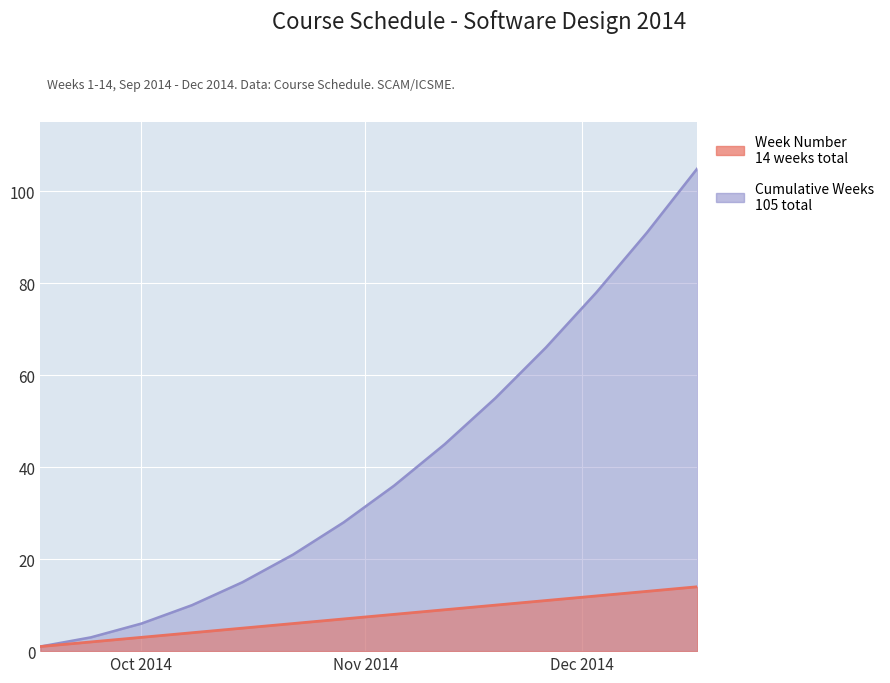

What is the minimum value shown in the chart?

1